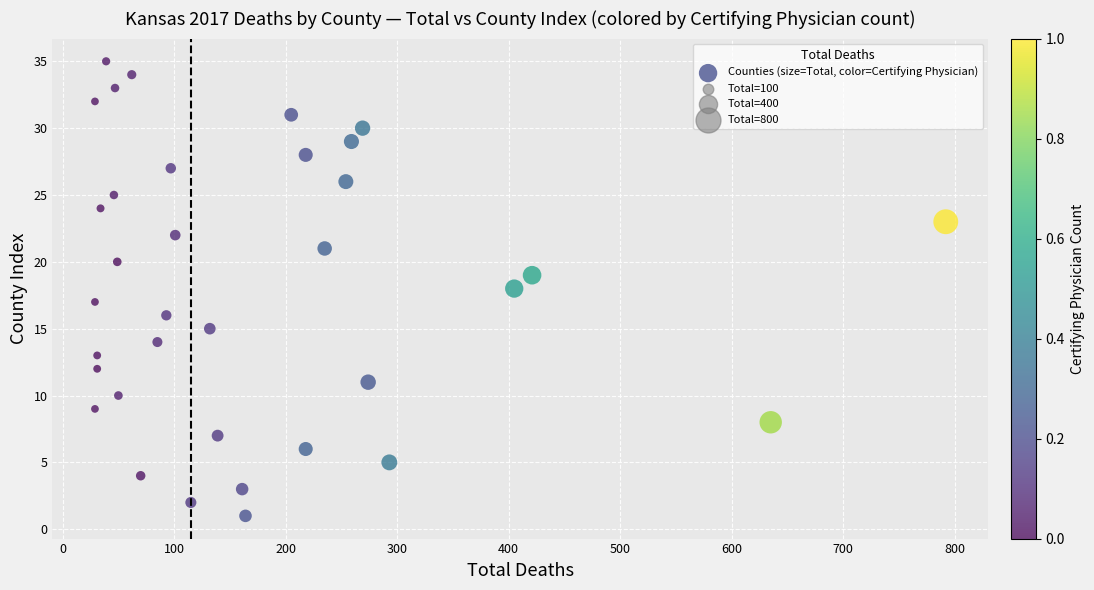

What is the range of Y values (max minus min)?

34